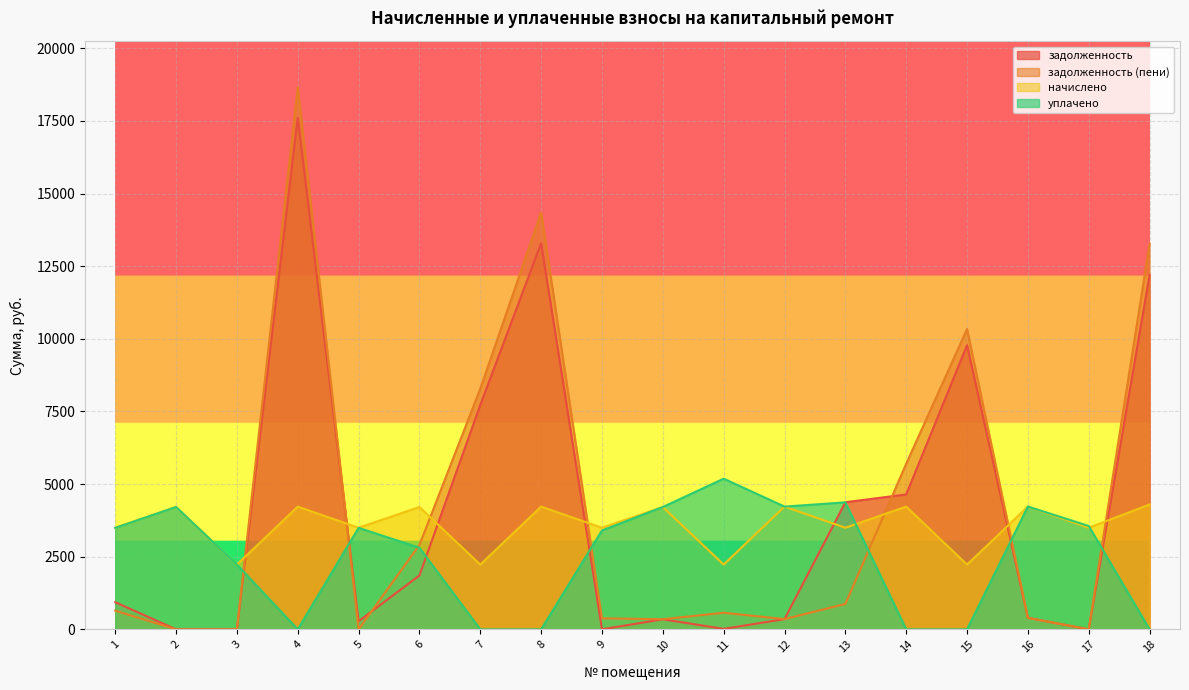

Reading left to right, transcribe all the data shown in this chart.

задолженность: 933.5	0.0	0.0	17603.0	279.9	1854.0	7723.8	13288.1	0.0	346.1	15.2	352.1	4374.9	4643.1	9780.0	395.8	0.0	12195.0
задолженность (пени): 642.6	0.0	0.0	18659.2	0.0	2906.6	8281.0	14344.3	379.4	347.6	572.4	352.1	874.1	5699.3	10337.2	395.9	0.0	13269.4
начислено: 3496.3	4210.2	2228.9	4224.7	3496.3	4210.2	2228.9	4224.7	3496.3	4210.2	2228.9	4224.7	3496.3	4224.7	2228.9	4224.7	3496.3	4297.6
уплачено: 3493.0	4210.2	2230.0	0.0	3493.0	2808.0	0.0	0.0	3402.9	4210.0	5185.5	4224.7	4370.4	0.0	0.0	4226.5	3557.2	0.0